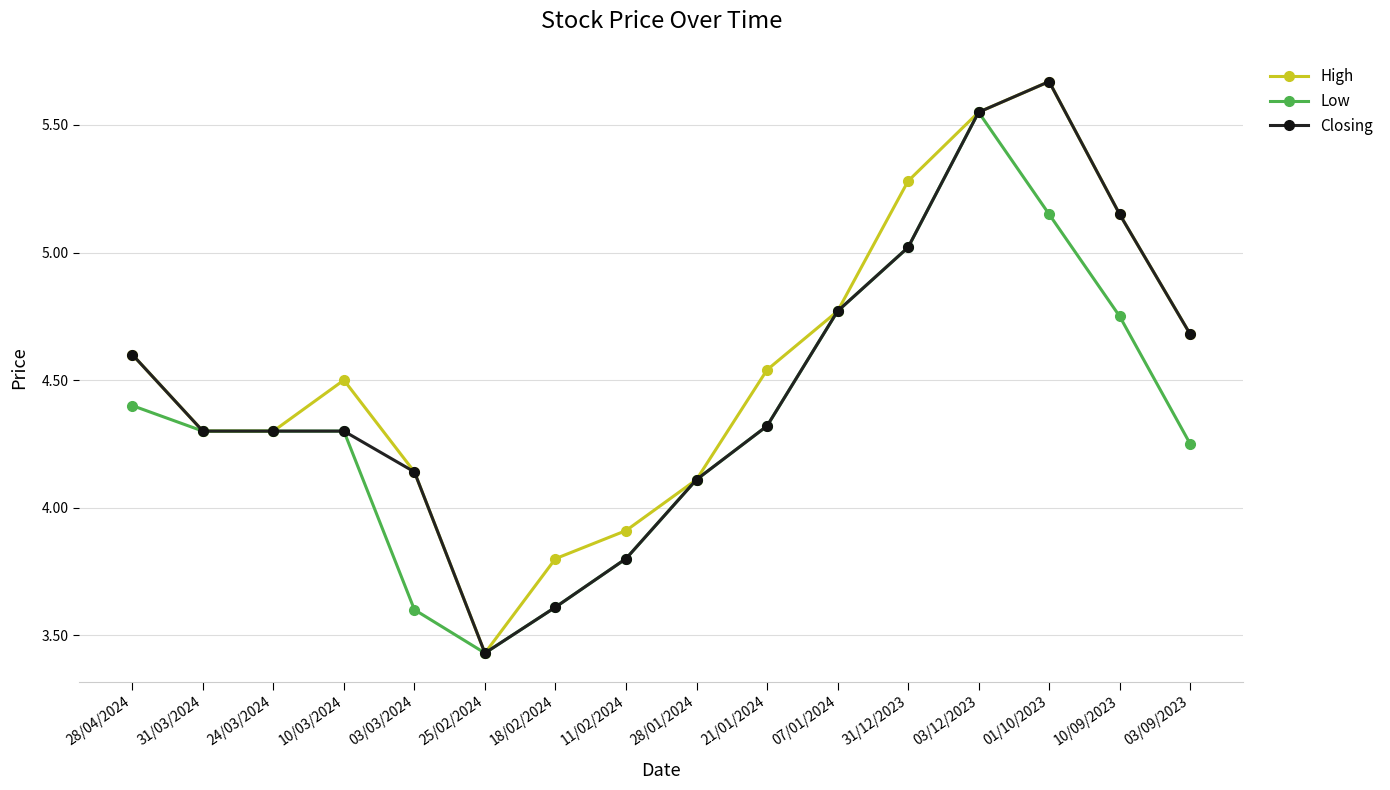

Where is the first local maximum for High?

10/03/2024